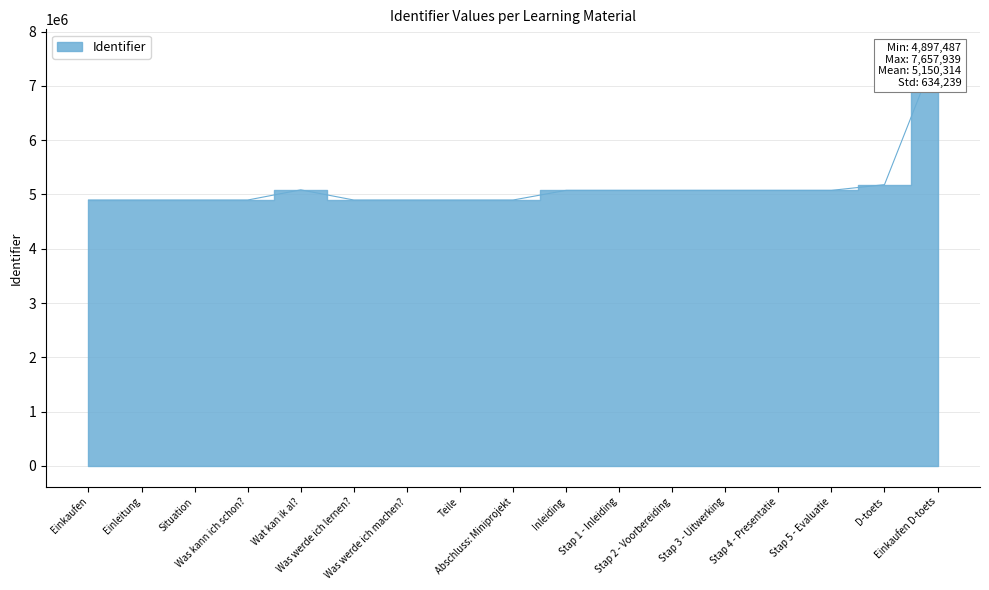

What is the average value?

5150314